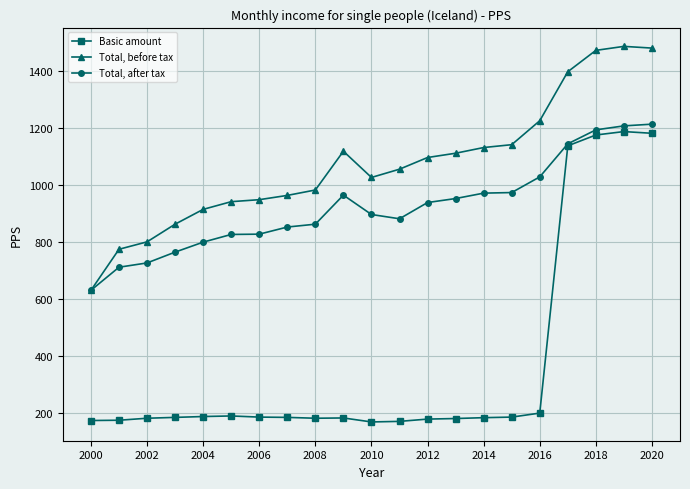

What is the greatest value displayed?

1485